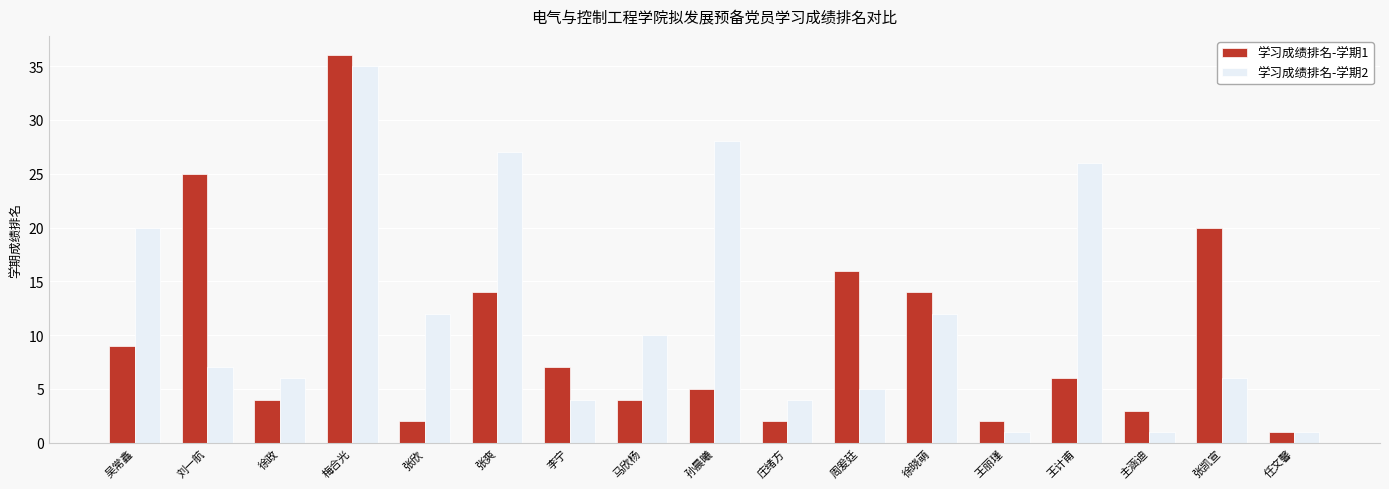

What is the label of the 4th bar from the left?

梅合光